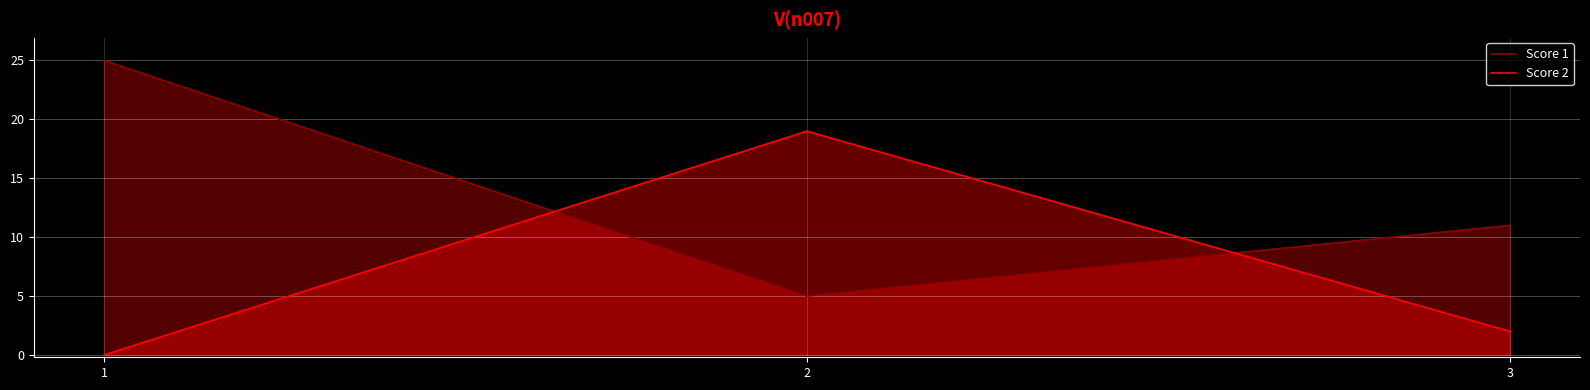

What is the spread (max minus min) of values at 1?

25